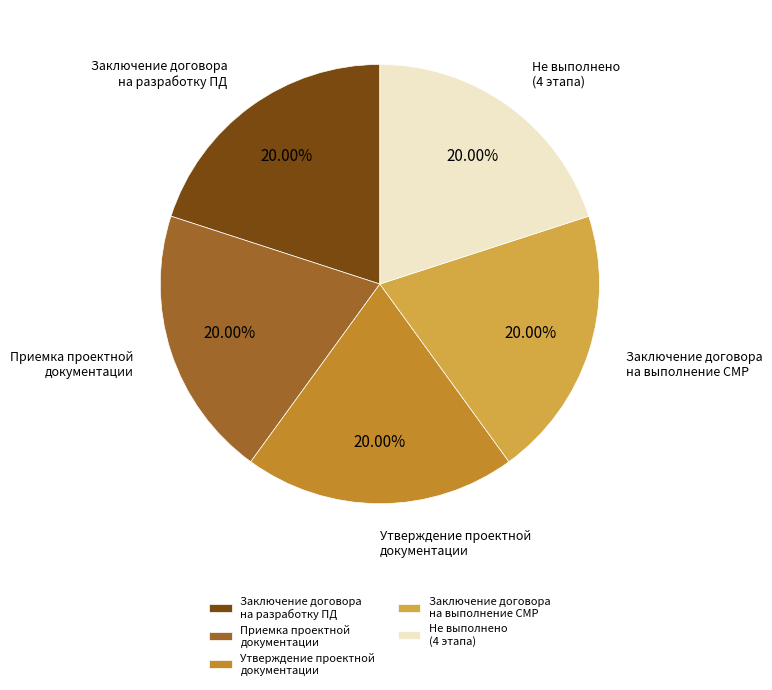

Is it true that Заключение договора на выполнение СМР is 6% of the pie?

False